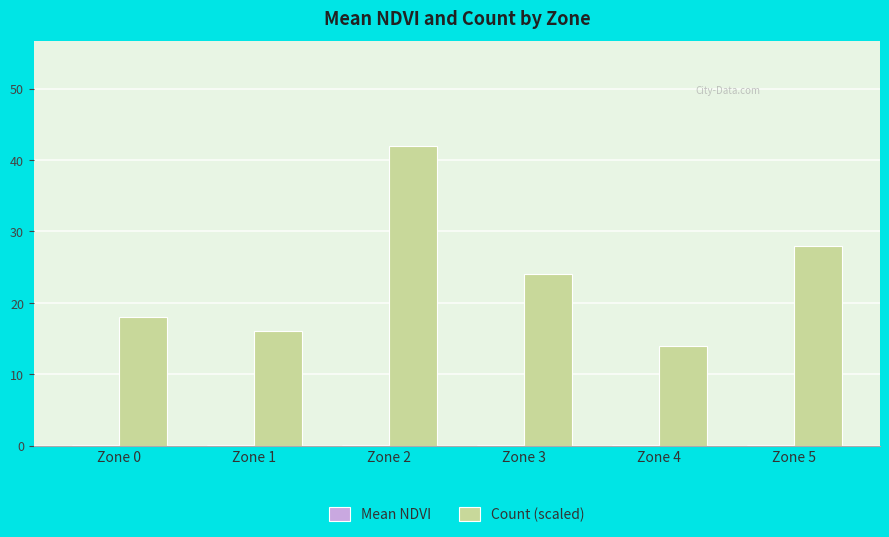

What is the highest value of the Count (scaled) series?

42.0